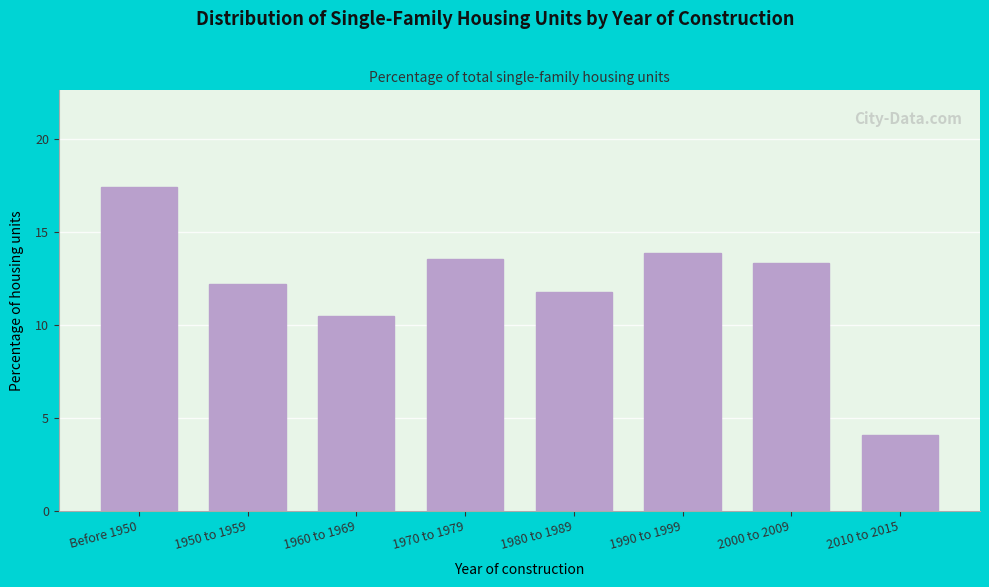

What is the change in value from 1950 to 1959 to 2010 to 2015?

-8.1